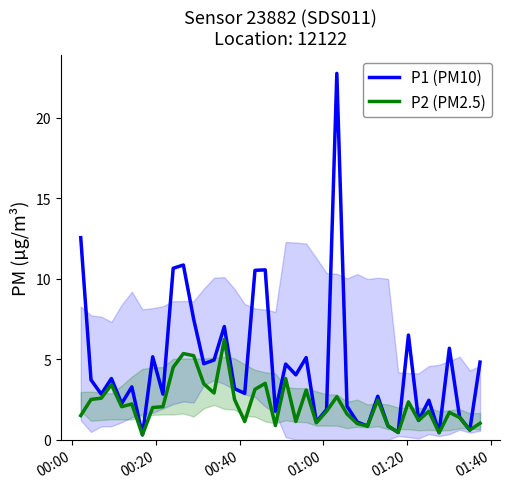

What is the difference between the maximum and minimum values in the P1 (PM10) series?

22.4